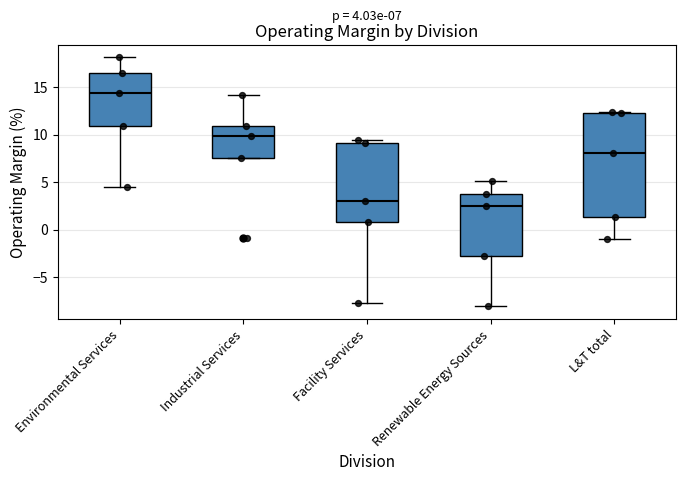

Comparing the boxes themselves (not the whiskers), which one is the tallest?

L&T total